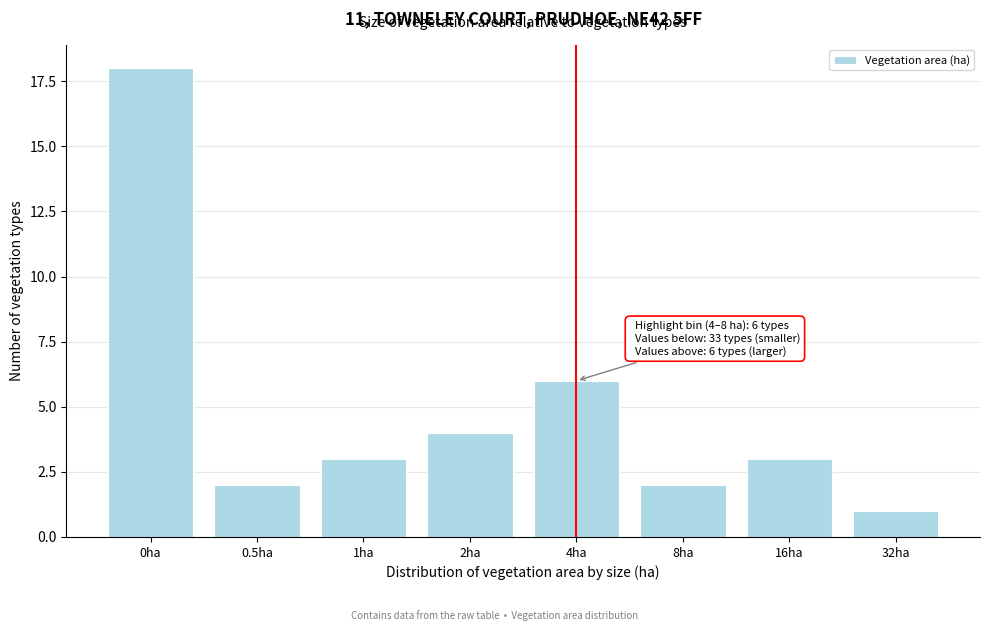

Reading left to right, extract all data points from this chart.

0ha=18	0.5ha=2	1ha=3	2ha=4	4ha=6	8ha=2	16ha=3	32ha=1